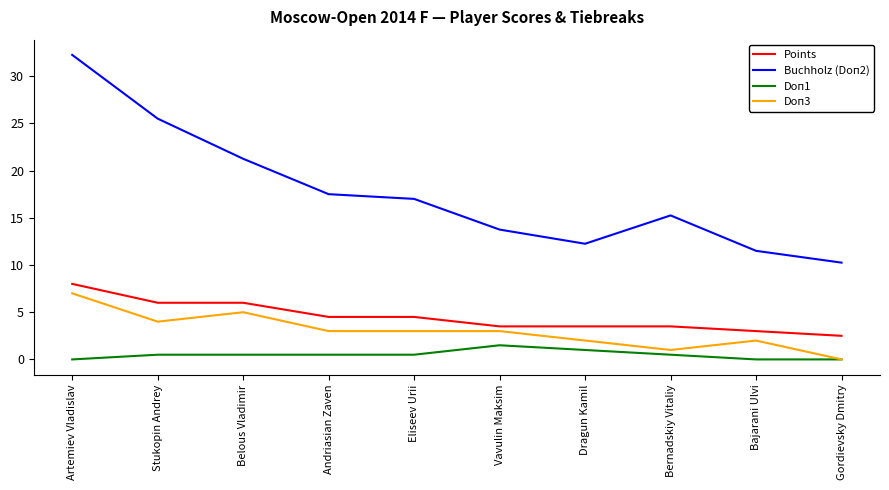

Which series has the largest total across all categories?

Buchholz (Doп2)